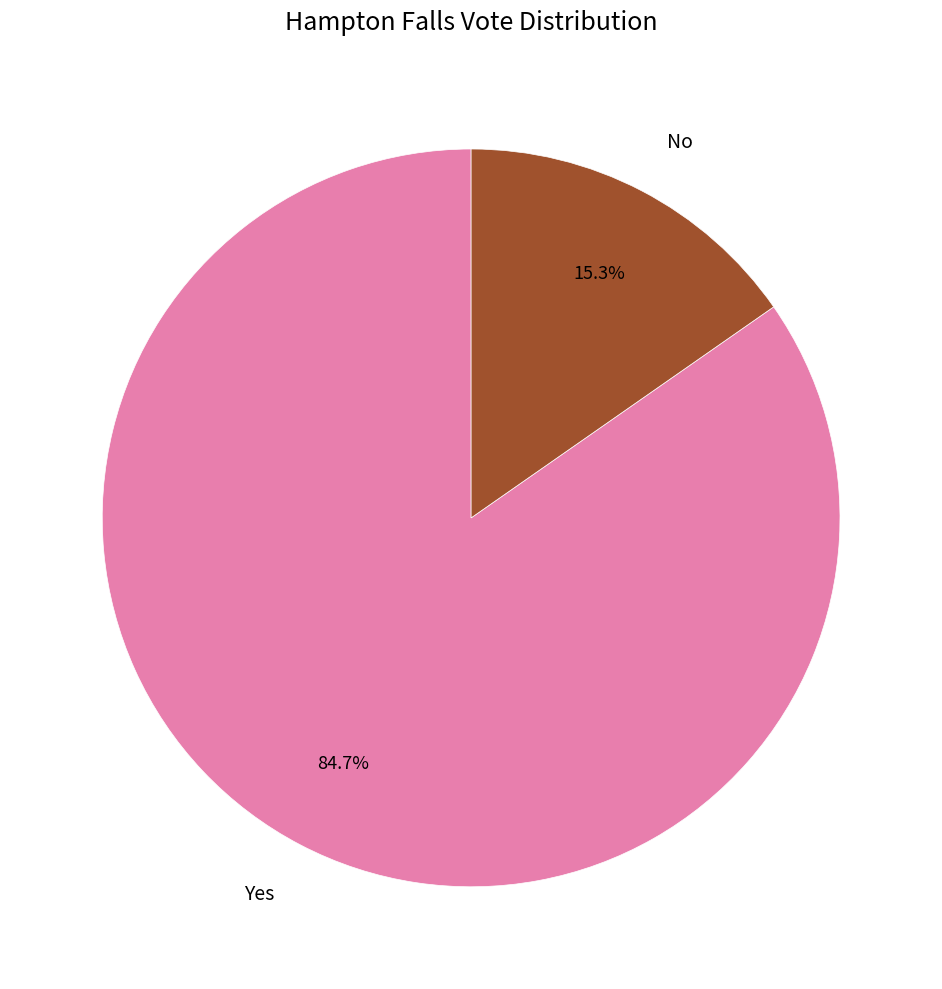

True or false: No accounts for 1% of the total.

False